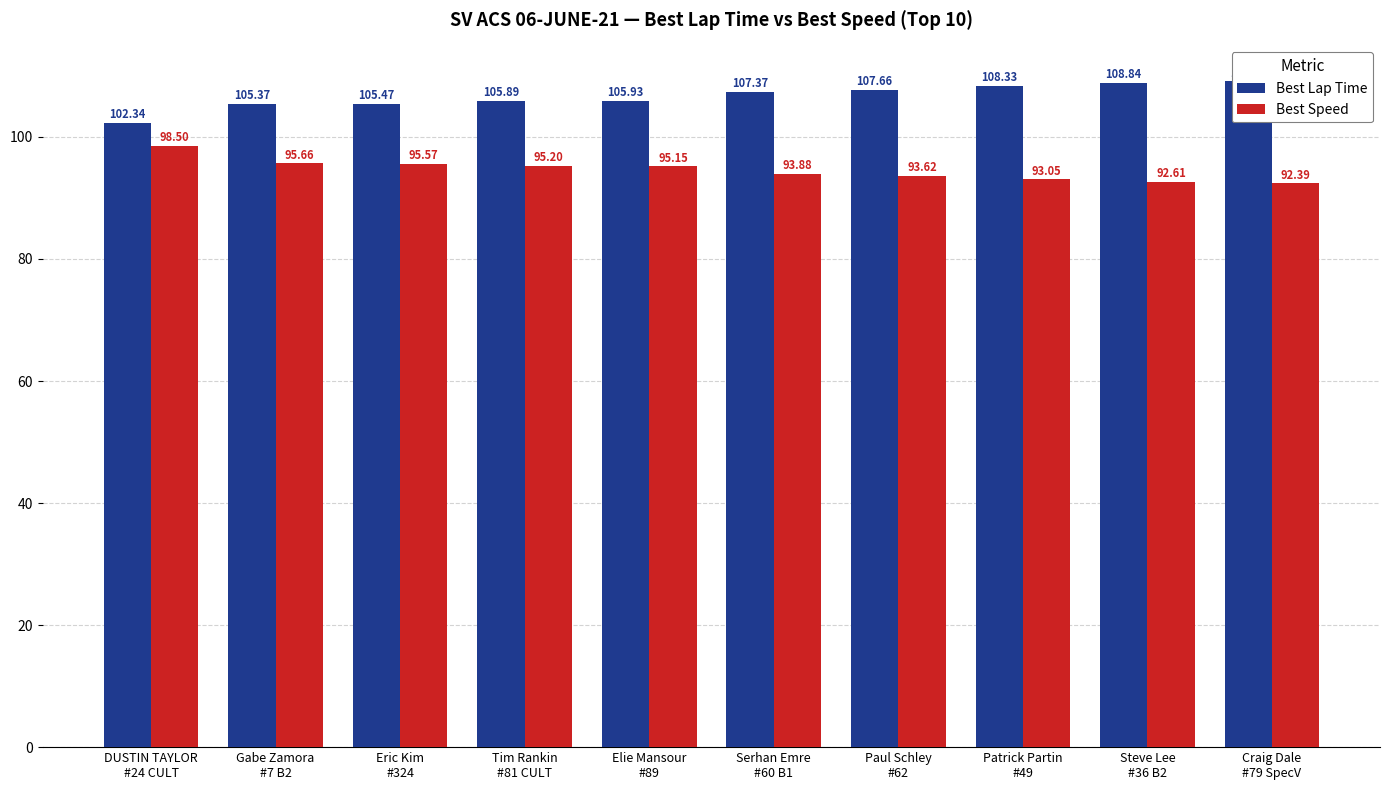

Rank the series at Serhan Emre
#60 B1 from lowest to highest value.

Best Speed, Best Lap Time